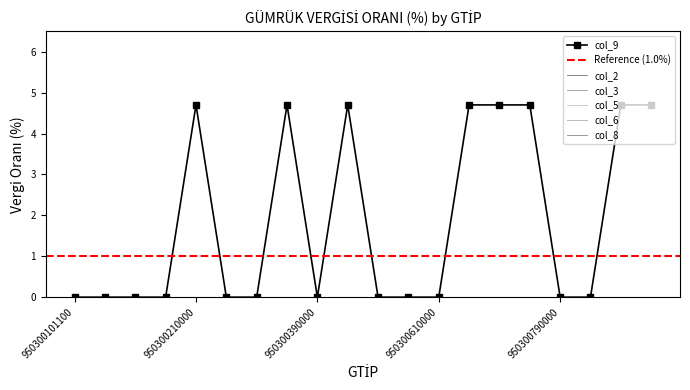

Reading right to left, transcribe all the data shown in this chart.

col_2: 0.0	0.0	0.0	0.0	0.0	0.0	0.0	0.0	0.0	0.0	0.0	0.0	0.0	0.0	0.0	0.0	0.0	0.0	0.0	0.0
col_3: 0.0	0.0	0.0	0.0	0.0	0.0	0.0	0.0	0.0	0.0	0.0	0.0	0.0	0.0	0.0	0.0	0.0	0.0	0.0	0.0
col_5: 0.0	0.0	0.0	0.0	0.0	0.0	0.0	0.0	0.0	0.0	0.0	0.0	0.0	0.0	0.0	0.0	0.0	0.0	0.0	0.0
col_6: 0.0	0.0	0.0	0.0	0.0	0.0	0.0	0.0	0.0	0.0	0.0	0.0	0.0	0.0	0.0	0.0	0.0	0.0	0.0	0.0
col_8: 0.0	0.0	0.0	0.0	0.0	0.0	0.0	0.0	0.0	0.0	0.0	0.0	0.0	0.0	0.0	0.0	0.0	0.0	0.0	0.0
col_9: 4.7	4.7	0.0	0.0	4.7	4.7	4.7	0.0	0.0	0.0	4.7	0.0	4.7	0.0	0.0	4.7	0.0	0.0	0.0	0.0